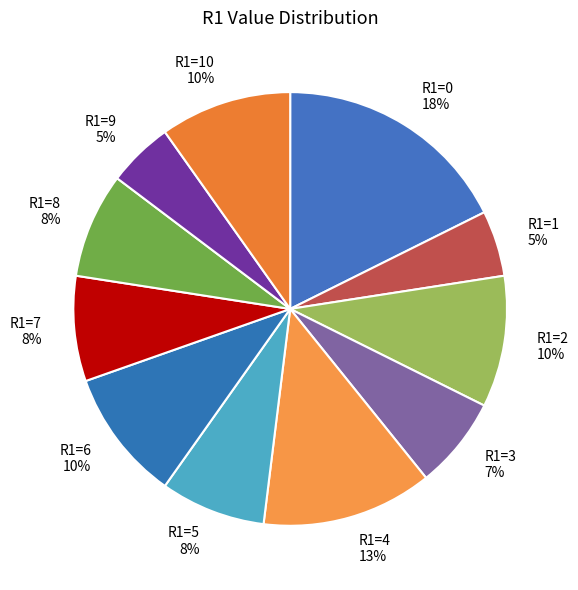

Is there any slice that represents more than half of the pie?

No